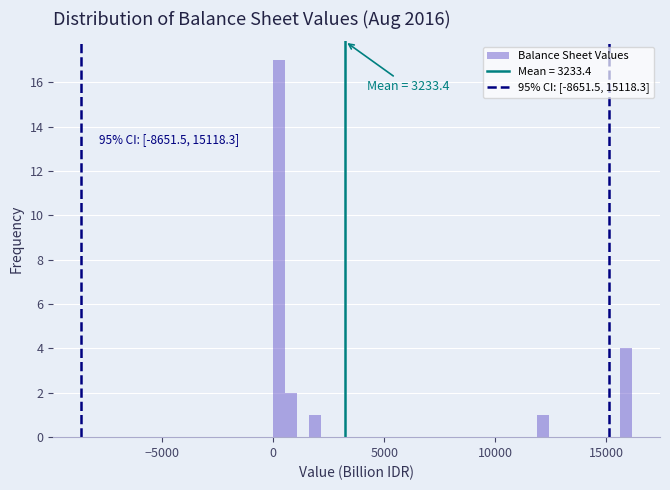

Around what value on the x-axis is the tallest bar? Give the approximate position of its centre, as read against the axis.

500